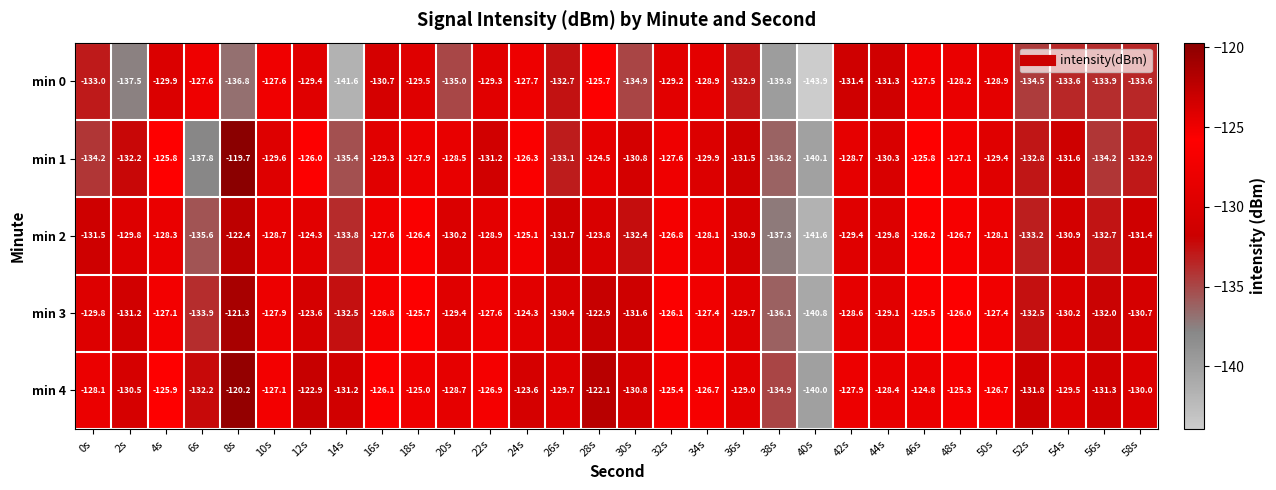

Count the number of categories in the chart.

30